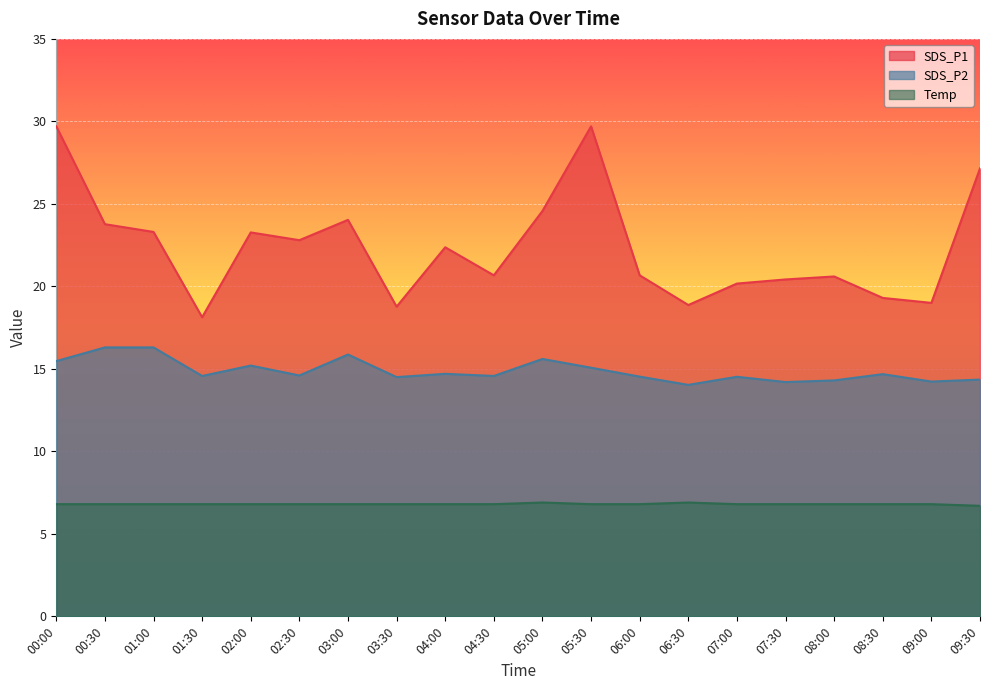

Rank the categories by Temp value from lowest to highest.

09:30, 00:00, 00:30, 01:00, 01:30, 02:00, 02:30, 03:00, 03:30, 04:00, 04:30, 05:30, 06:00, 07:00, 07:30, 08:00, 08:30, 09:00, 05:00, 06:30